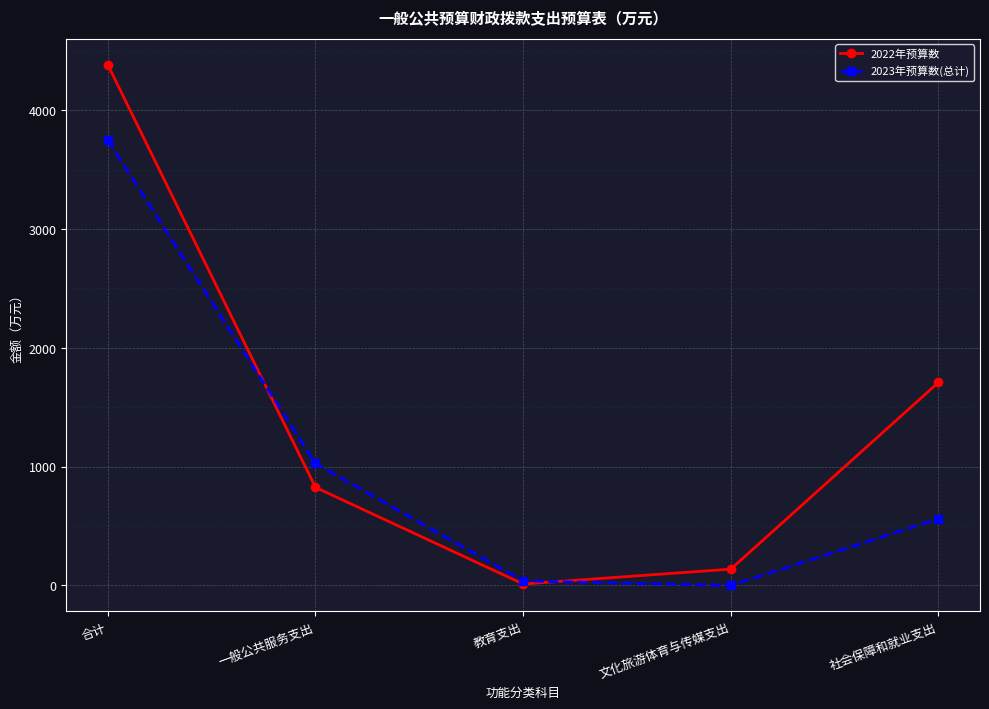

What are all the series names shown in the legend?

2022年预算数, 2023年预算数(总计)